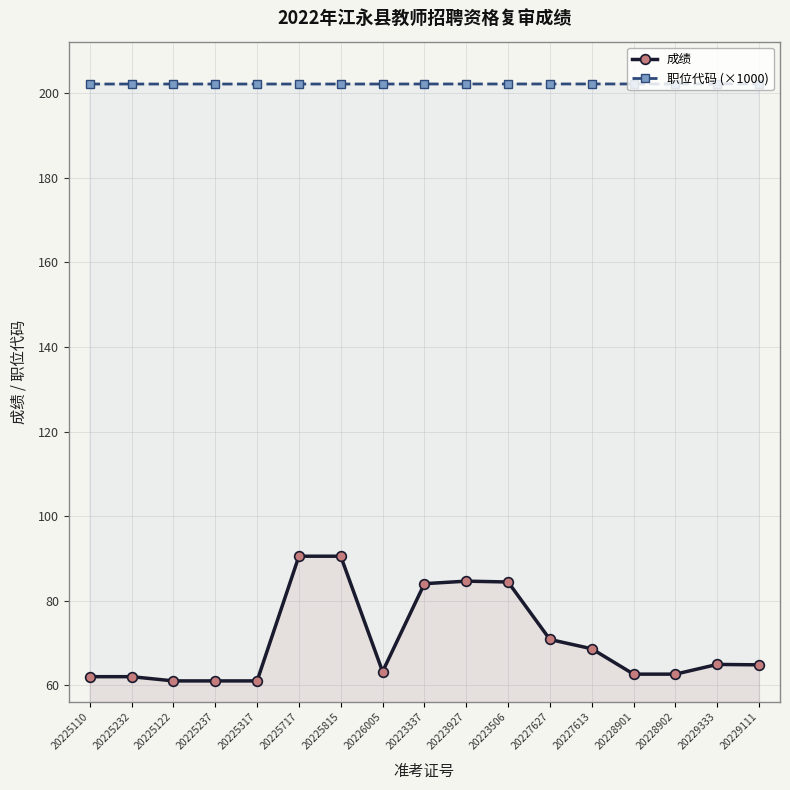

Is it true that 成绩 equals 68.6 at 20227613?

True